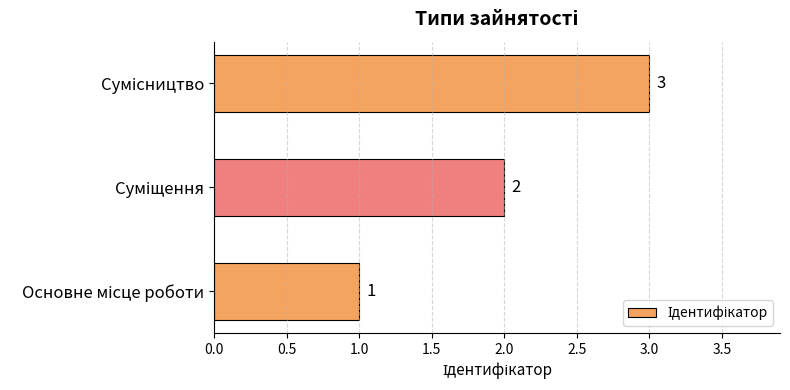

What is the maximum value shown in the chart?

3